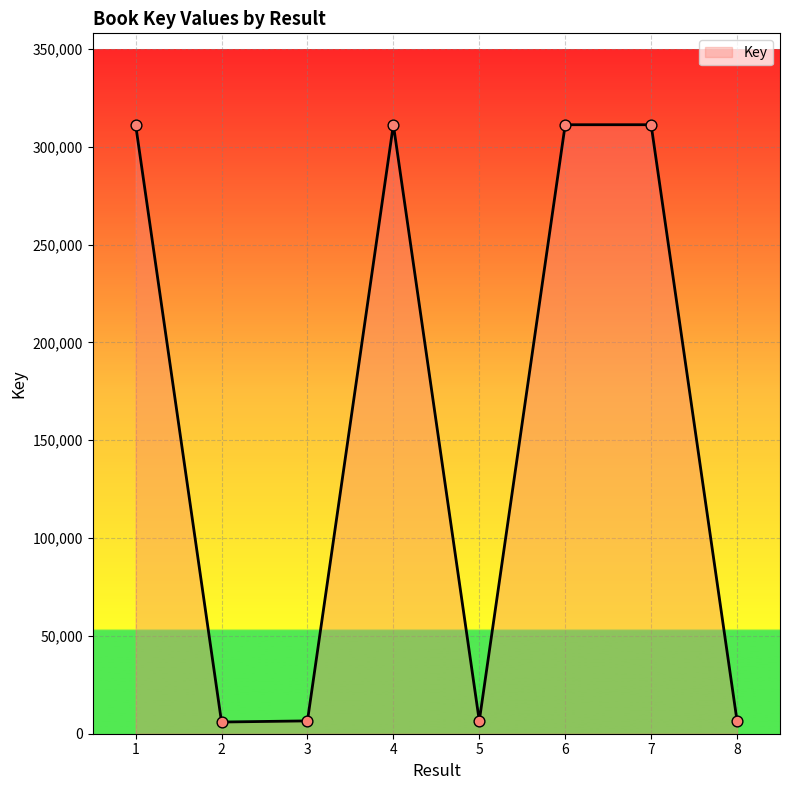

What is the change in value from 4 to 7?

-17